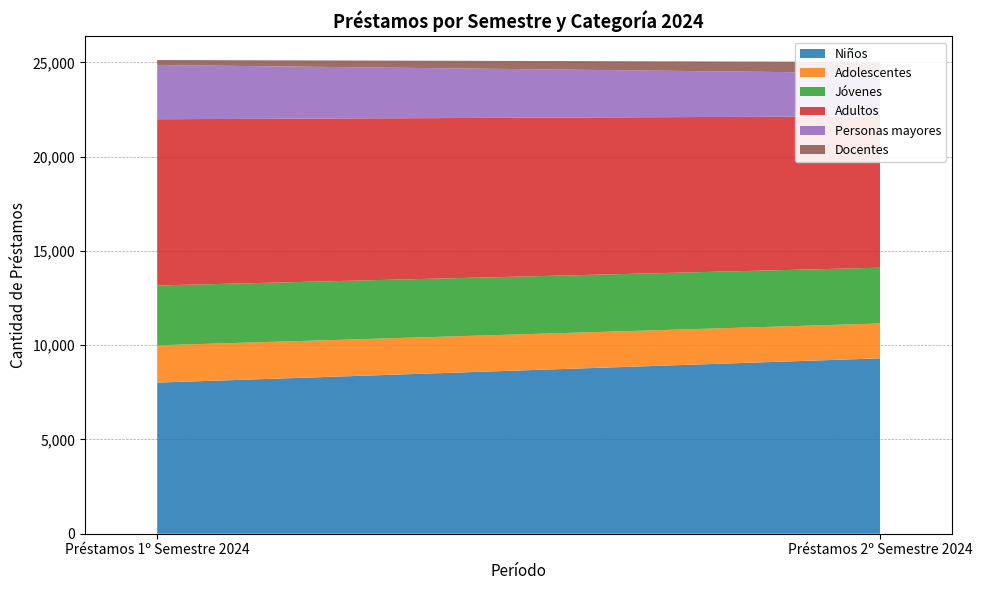

Reading left to right, transcribe all the data shown in this chart.

Niños: Préstamos 1º Semestre 2024=8014	Préstamos 2º Semestre 2024=9301
Adolescentes: Préstamos 1º Semestre 2024=1979	Préstamos 2º Semestre 2024=1851
Jóvenes: Préstamos 1º Semestre 2024=3173	Préstamos 2º Semestre 2024=2958
Adultos: Préstamos 1º Semestre 2024=8819	Préstamos 2º Semestre 2024=8030
Personas mayores: Préstamos 1º Semestre 2024=2875	Préstamos 2º Semestre 2024=2288
Docentes: Préstamos 1º Semestre 2024=267	Préstamos 2º Semestre 2024=597